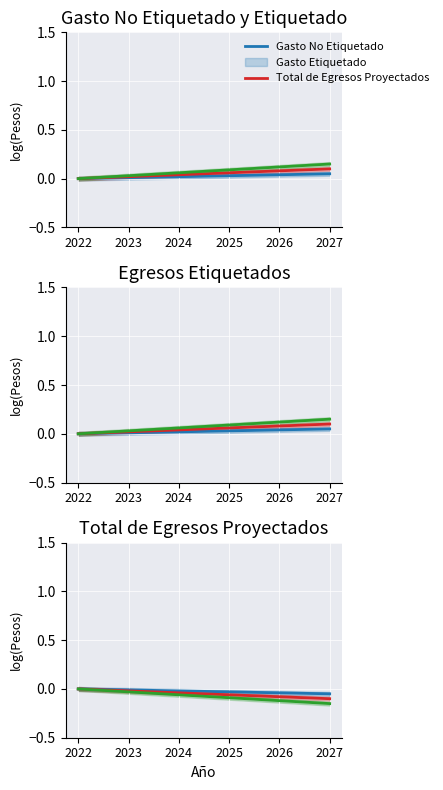

What are all the series names shown in the legend?

Gasto No Etiquetado, Gasto Etiquetado, Total de Egresos Proyectados